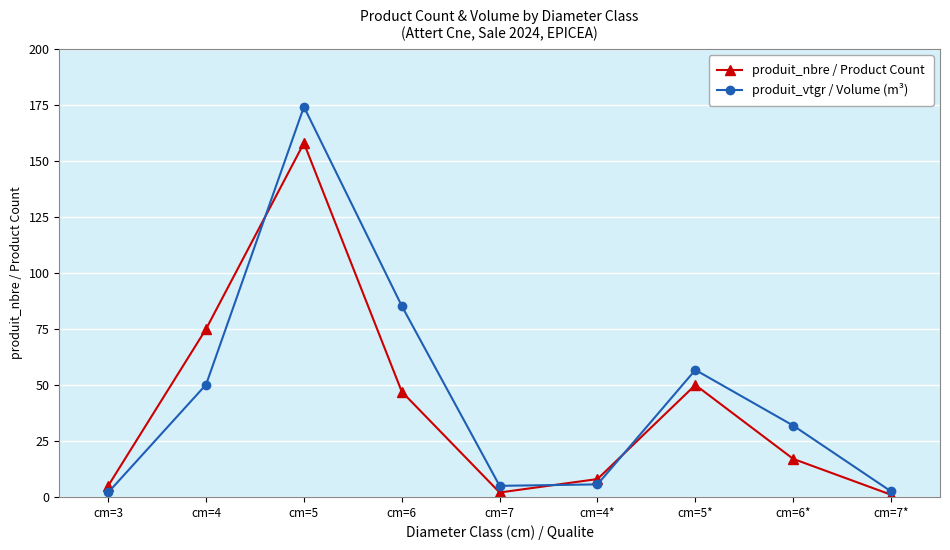

In produit_vtgr / Volume (m³), how many points are lower than both neighbors (excluding endpoints)?

1